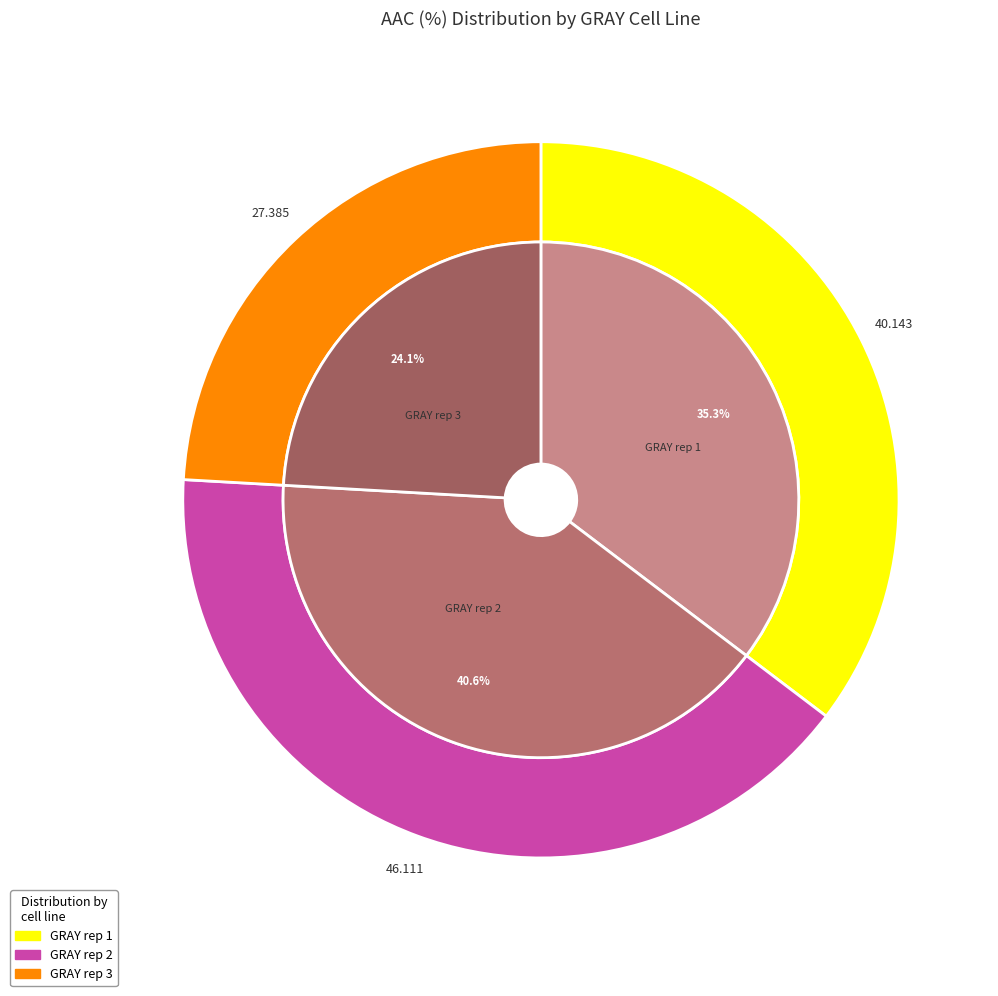

To the nearest percent, what portion does GRAY rep 1 represent?

35%